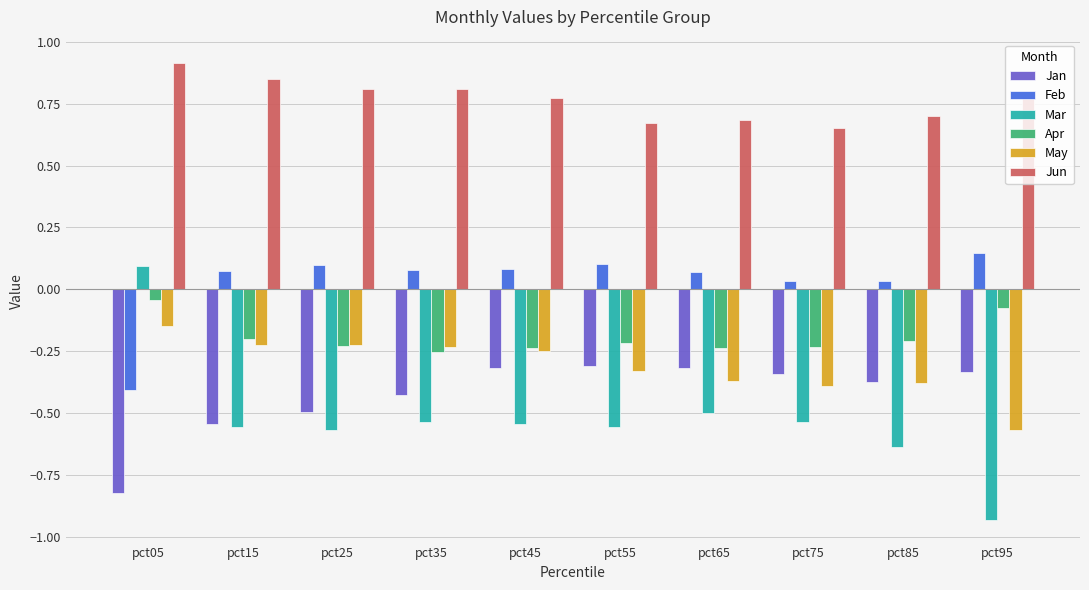

How many groups of bars are there?

10